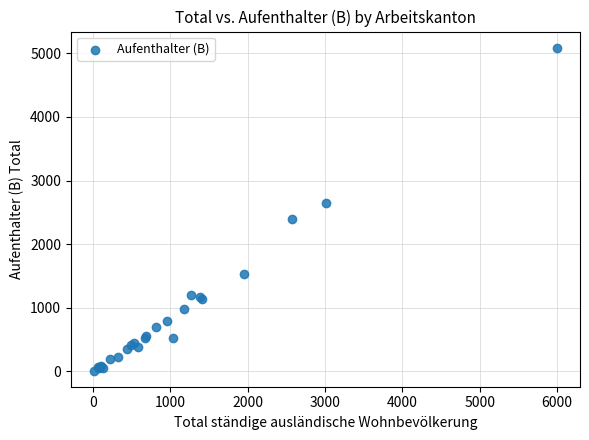

What Y value in the scatter plot is closest to 2550?

2644